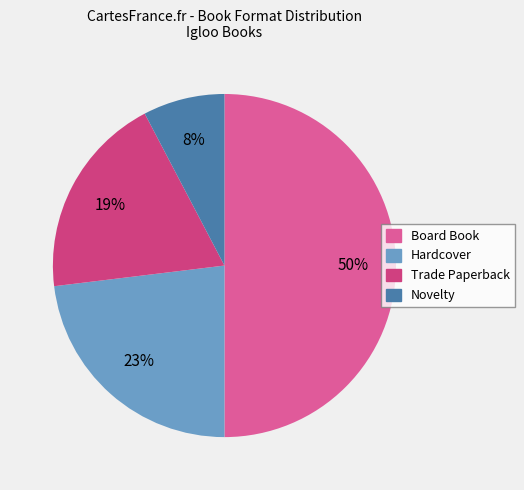

To the nearest percent, what is the combined percentage of Trade Paperback and Hardcover?

42%